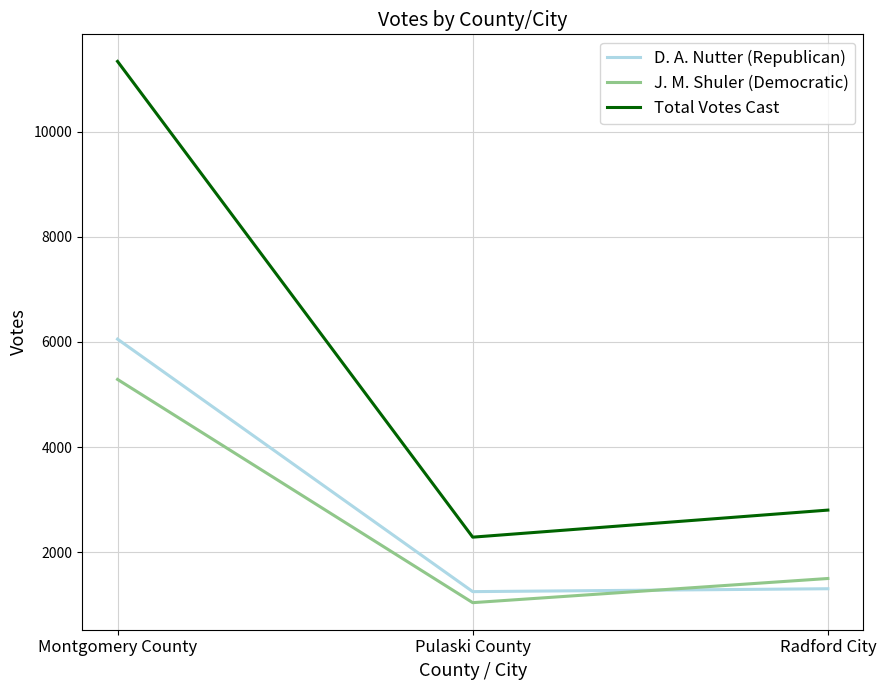

Which series has the largest total across all categories?

Total Votes Cast